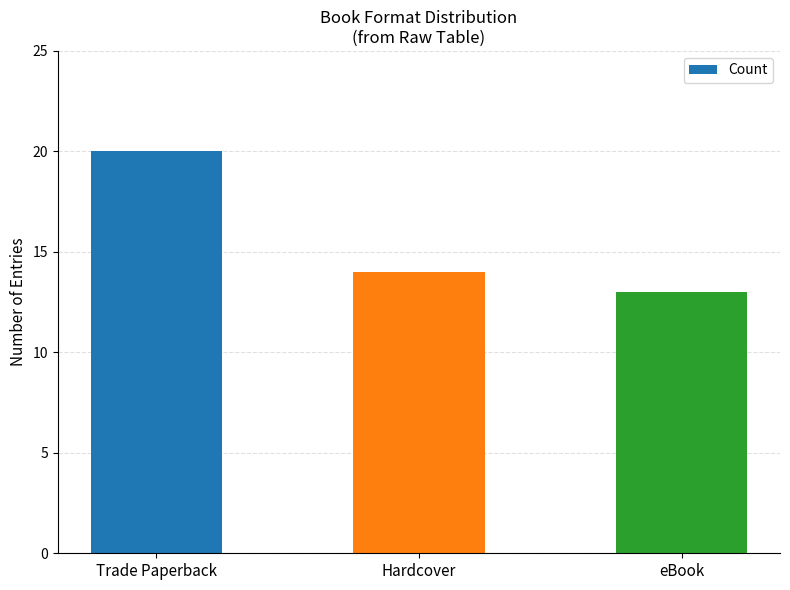

Reading left to right, extract all data points from this chart.

20	14	13